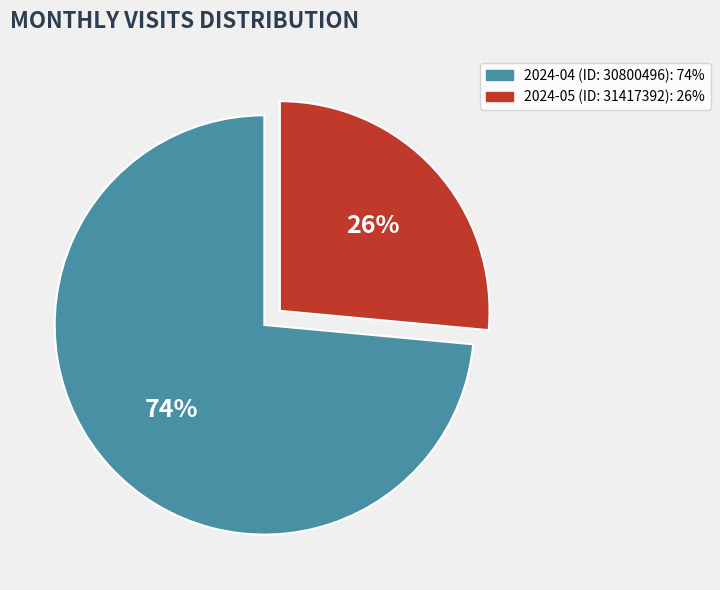

To the nearest percent, what is the combined percentage of 2024-05 (ID: 31417392) and 2024-04 (ID: 30800496)?

100%